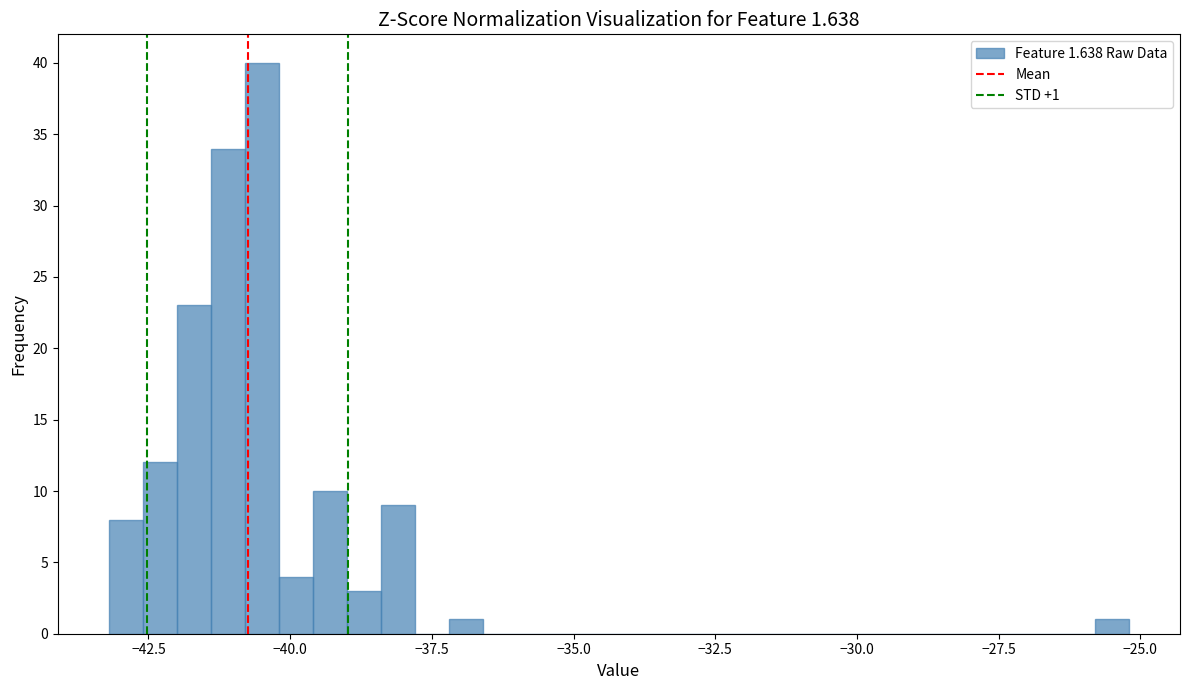

Around what value on the x-axis is the tallest bar? Give the approximate position of its centre, as read against the axis.

-40.5